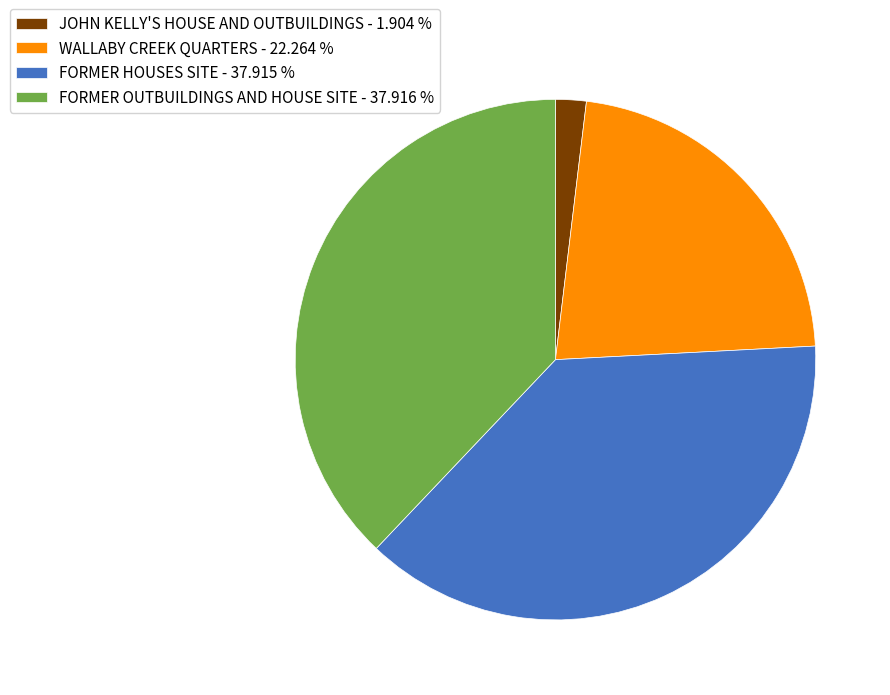

Combined, do JOHN KELLY'S HOUSE AND OUTBUILDINGS and WALLABY CREEK QUARTERS account for over 50%?

No